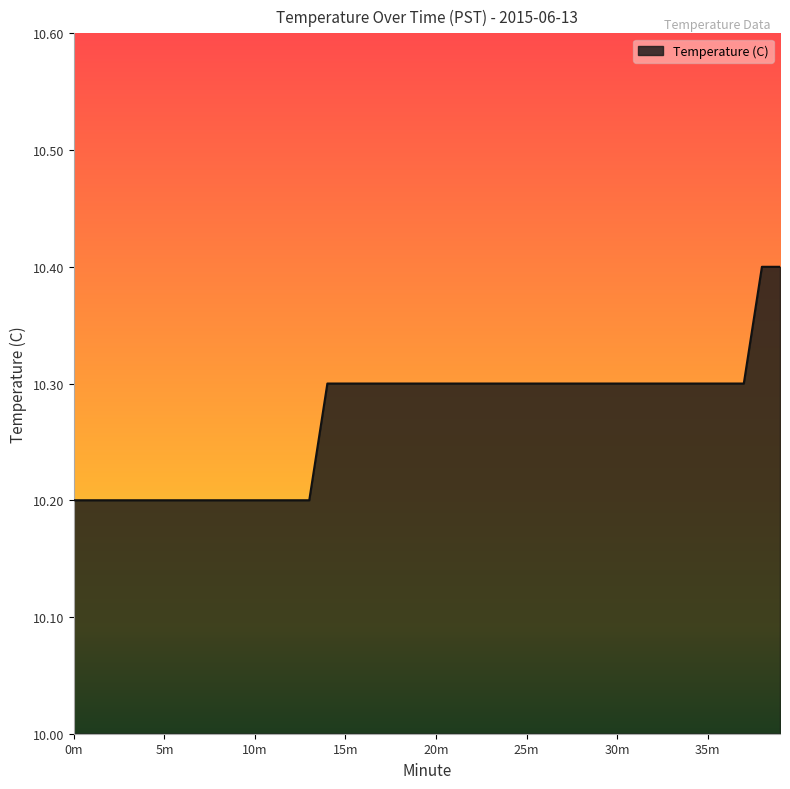

Does the chart have visible grid lines?

No